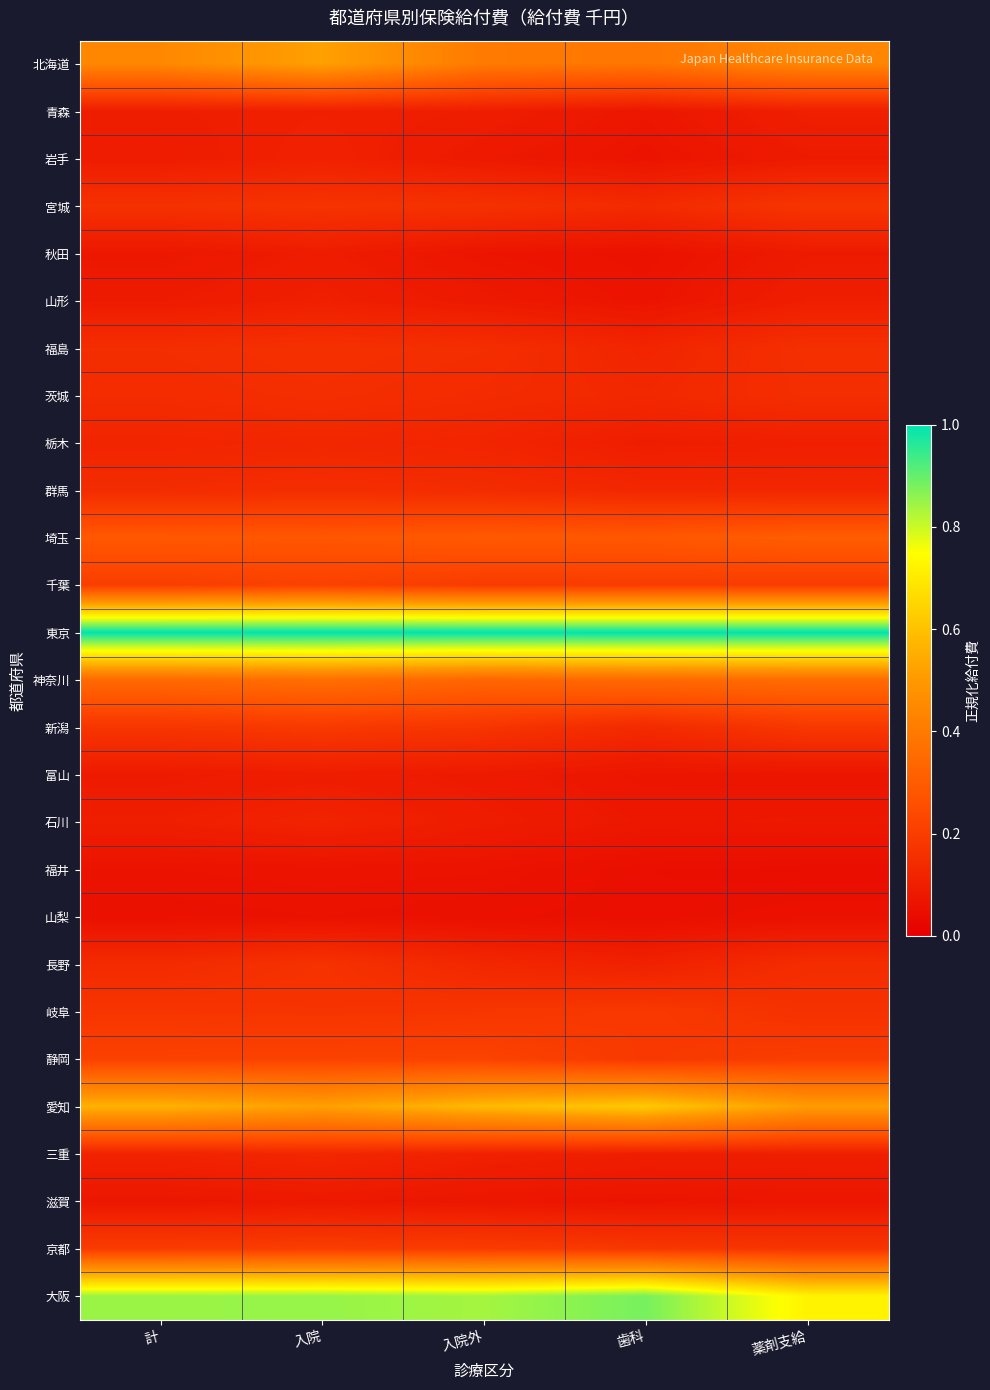

What is the difference between the highest and lowest values at 計?

0.9